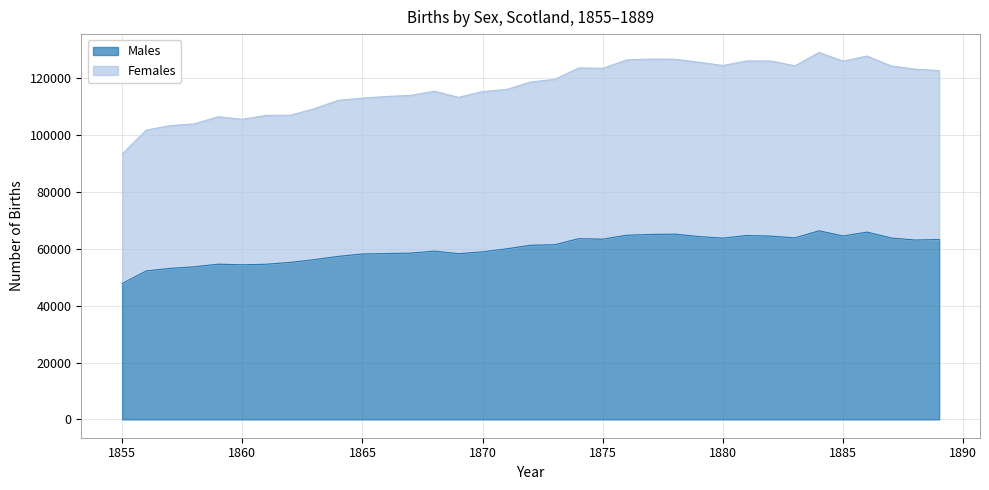

What is the value of the Males point at the 15th from the left?

58321